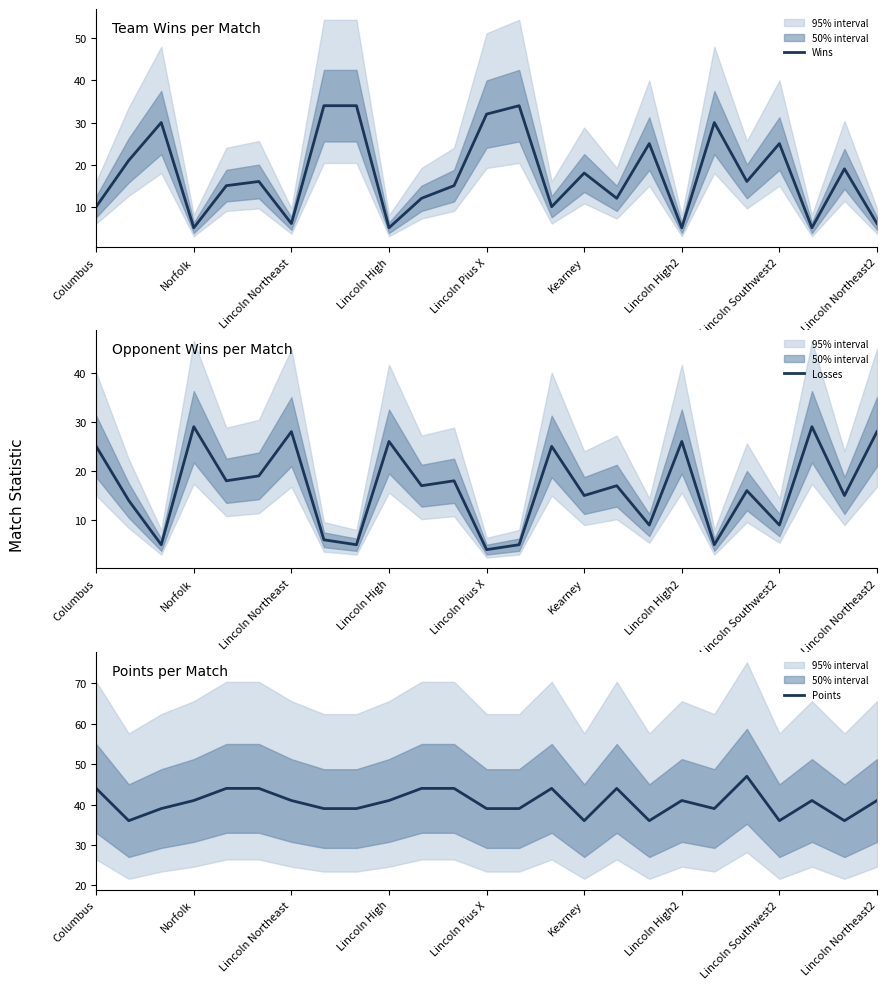

True or false: Points has more than 2 points higher than both neighbors.

True